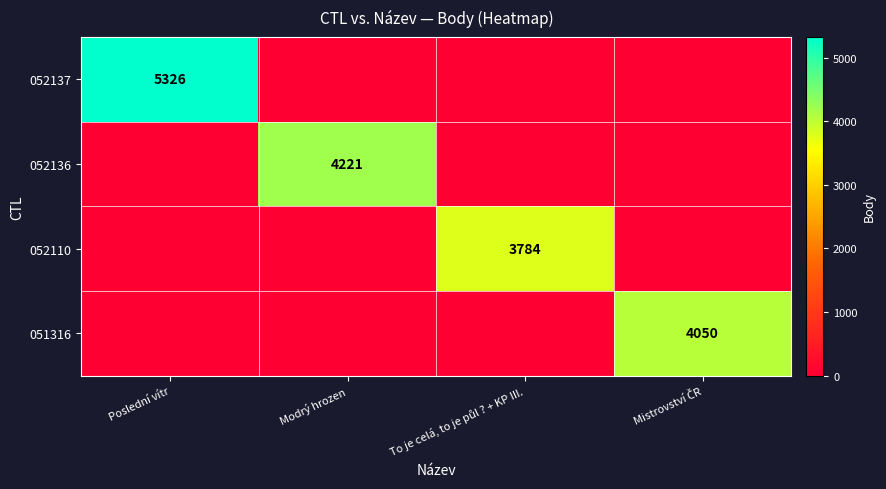

The 052137 series shows 5326 at Poslední vítr. True or false?

True